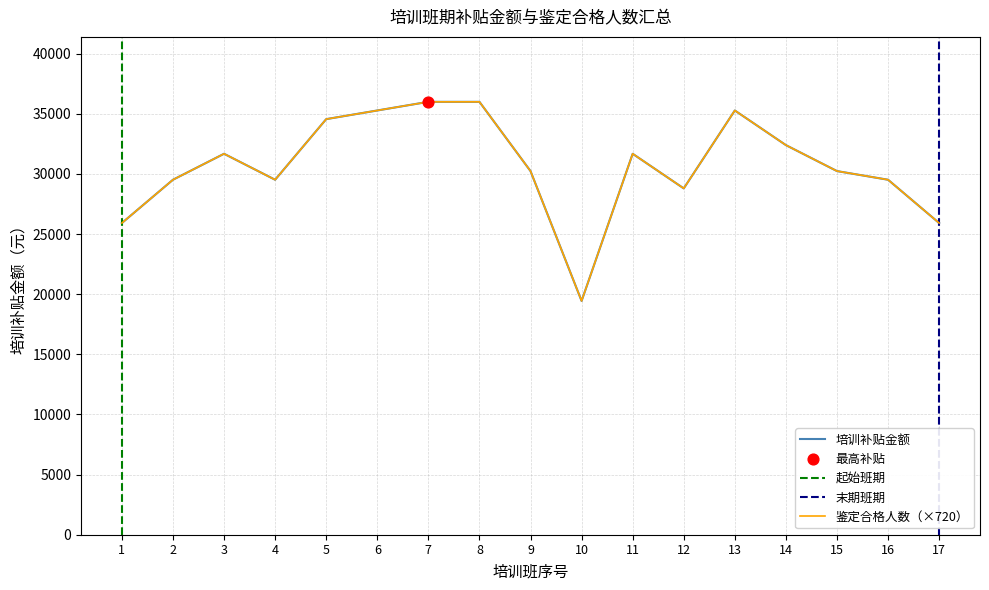

Which series has the largest total across all categories?

培训补贴金额